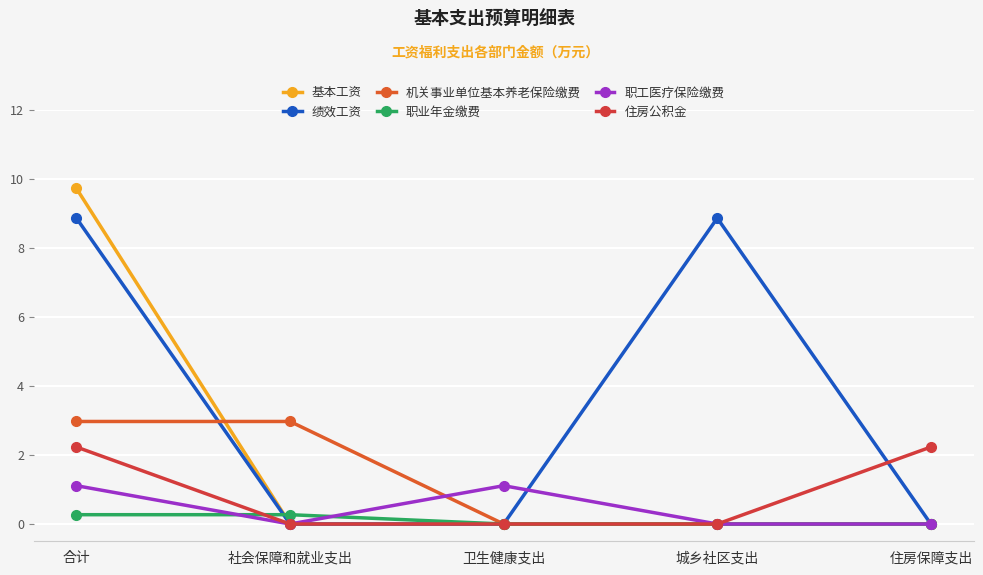

At how many categories does at least one series exceed 0?

5